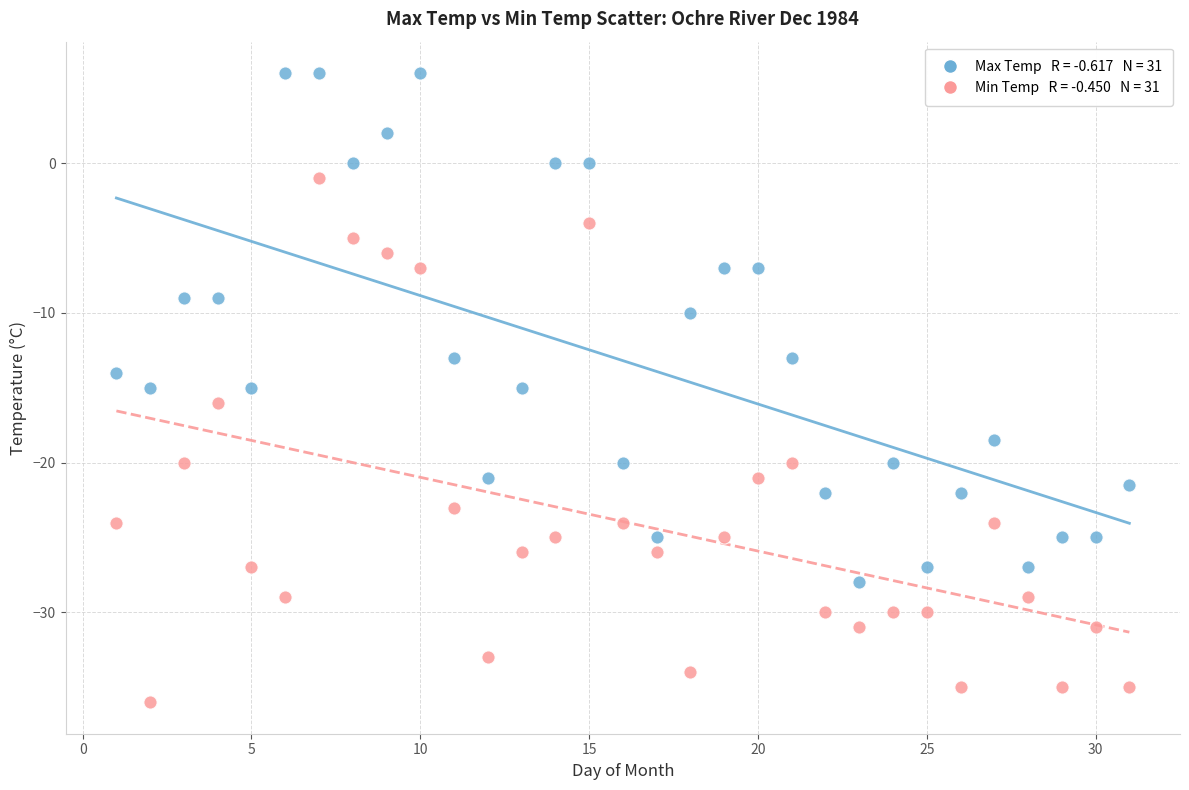

Across all data points, what is the range of X values (max minus min)?

30.0